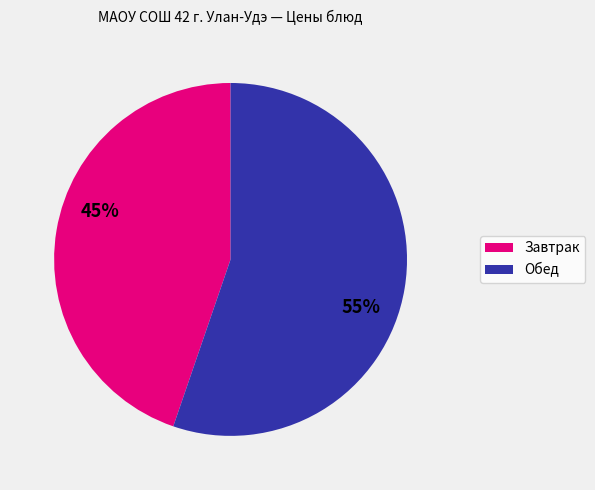

Is there a majority slice in this chart?

Yes